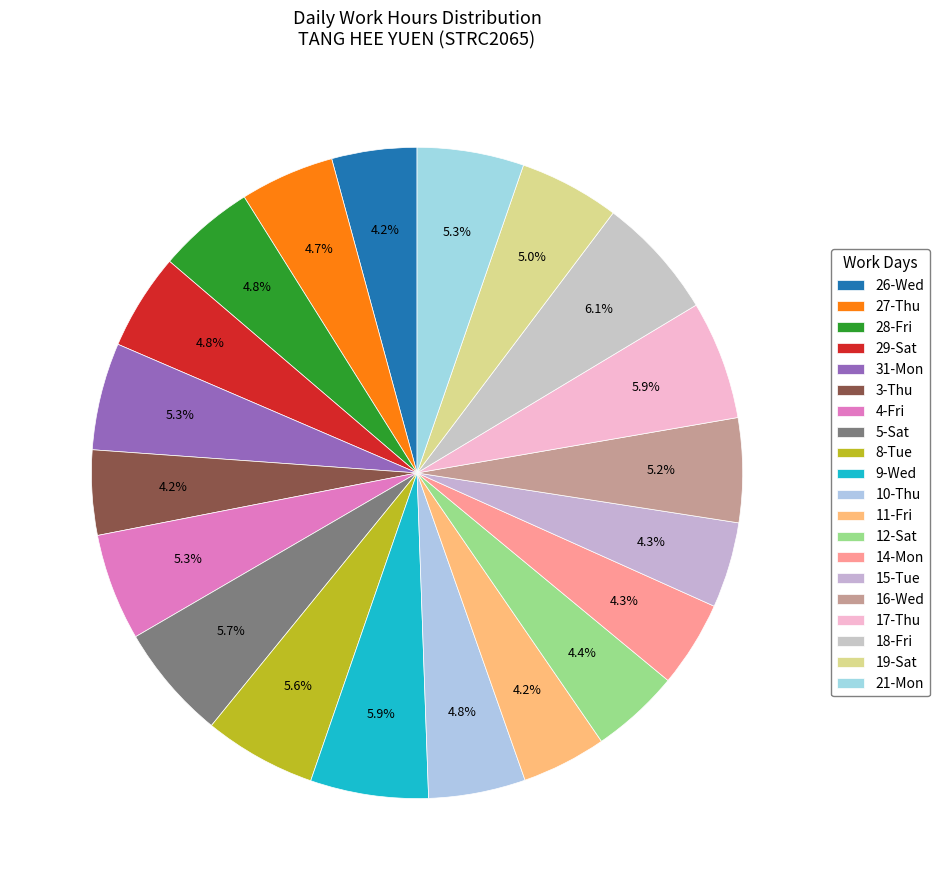

Approximately how many times larger is the value at 18-Fri compared to 9-Wed?

1.0